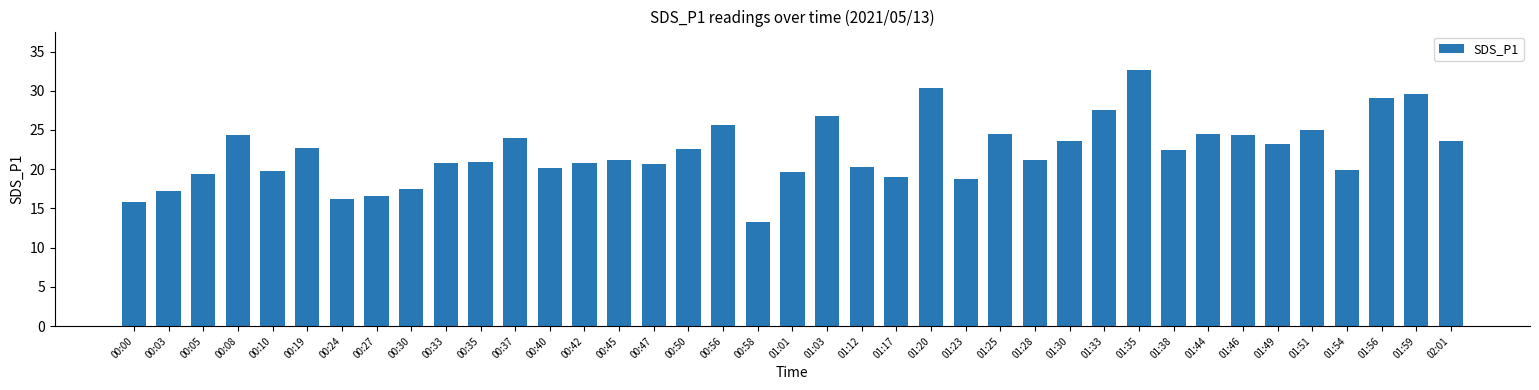

What is the approximate value at 01:01?

19.6